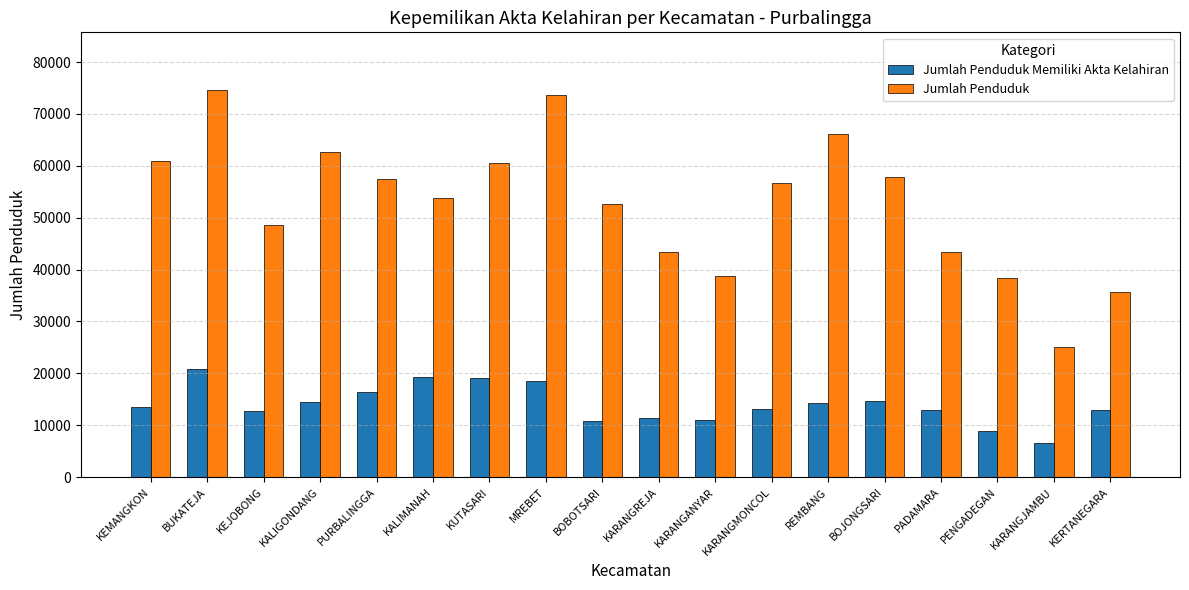

Count the number of data series in this chart.

2